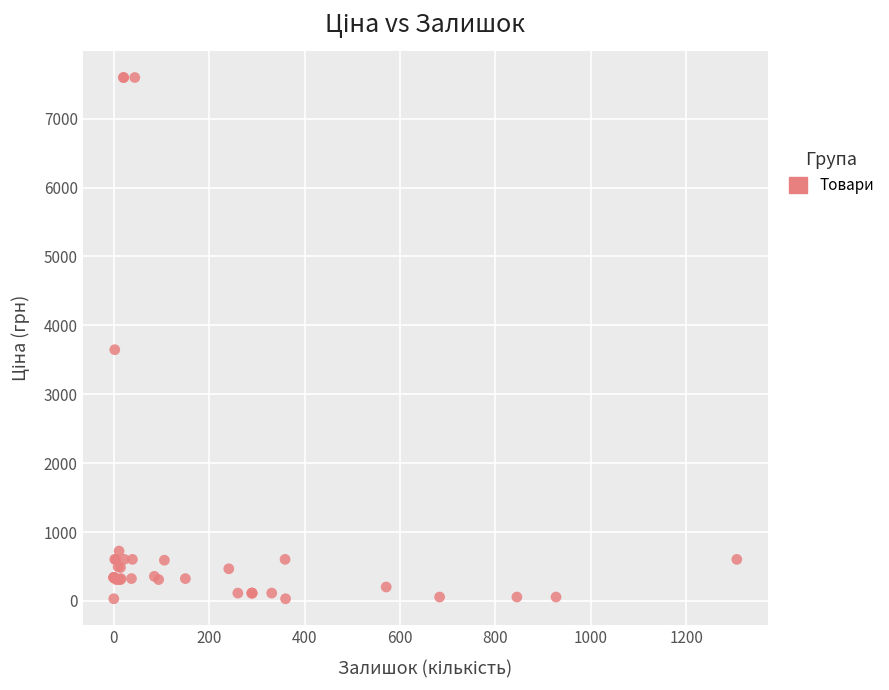

What Y value in the scatter plot is closest to 3814?

3646.5